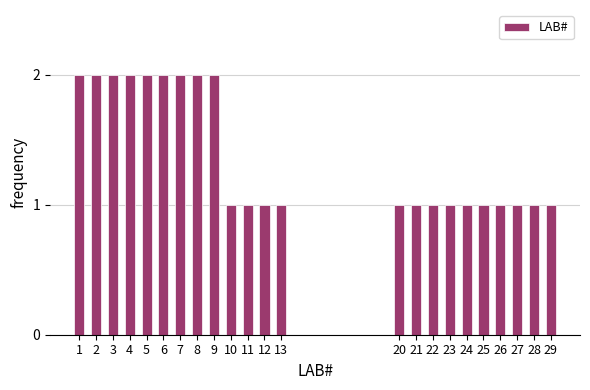

Reading left to right, list all the values displayed in this chart.

2	2	2	2	2	2	2	2	2	1	1	1	1	1	1	1	1	1	1	1	1	1	1